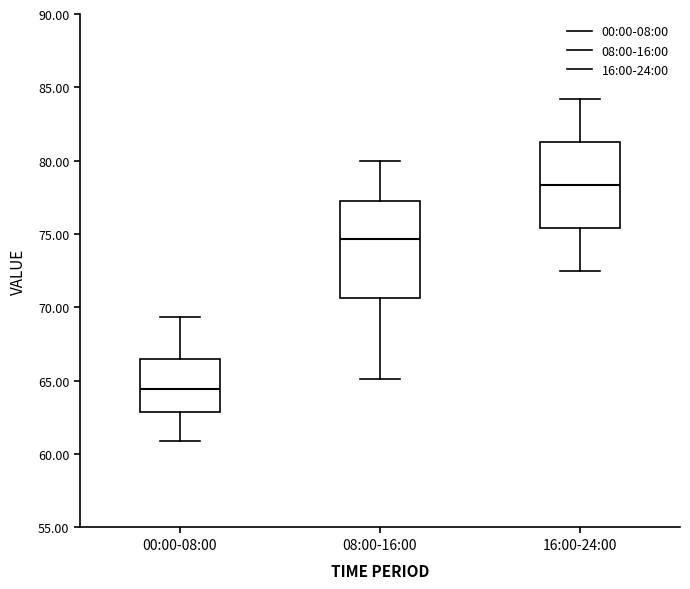

Reading left to right, transcribe this box plot: for each box, give where its median line is, the range the box spans, and where its two whiskers end, as read against the y-axis. The values are not printed on the chart, so give them approximately, as read against the axis.

00:00-08:00: median 64.5, box 63.0 to 66.5, whiskers 61.0 to 69.5
08:00-16:00: median 74.5, box 70.5 to 77.5, whiskers 65.0 to 80.0
16:00-24:00: median 78.5, box 75.5 to 81.5, whiskers 72.5 to 84.0